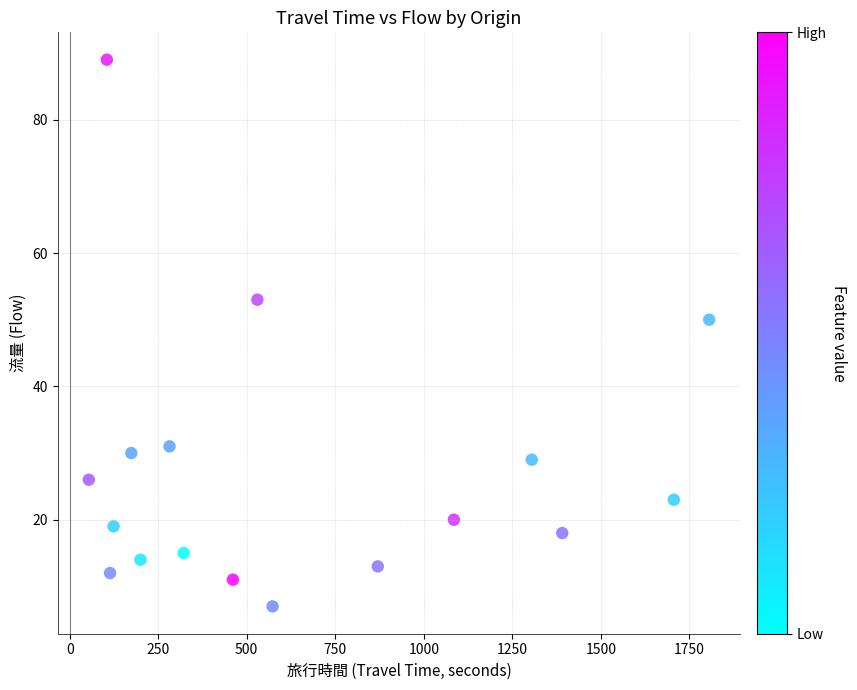

What is the range of Y values (max minus min)?

82